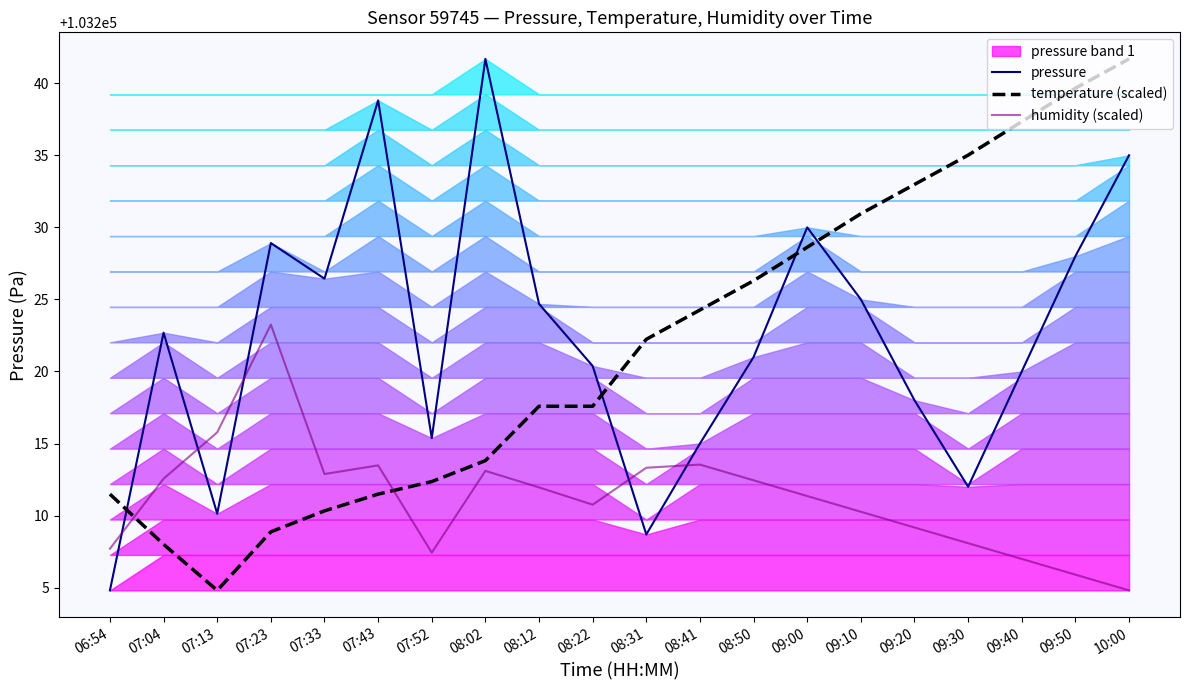

What is the average value of the pressure series?

103222.3